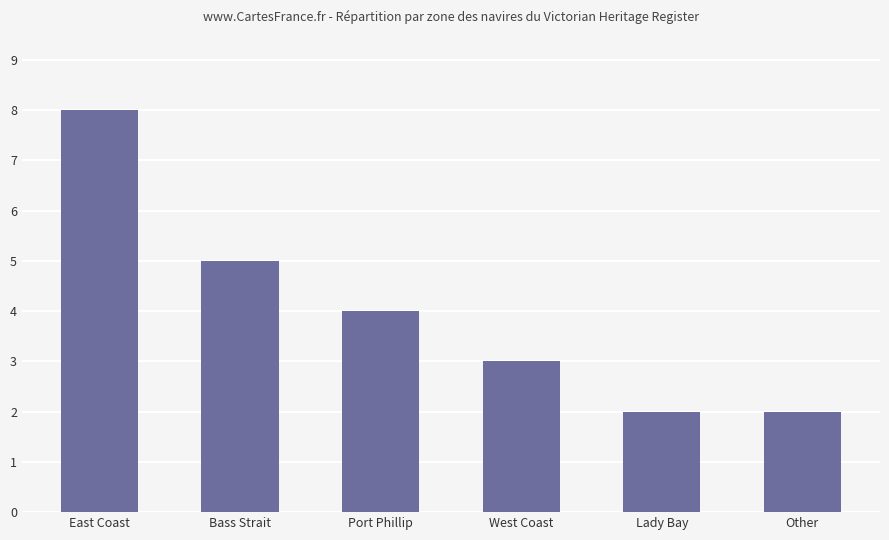

What value does the data have at East Coast?

8